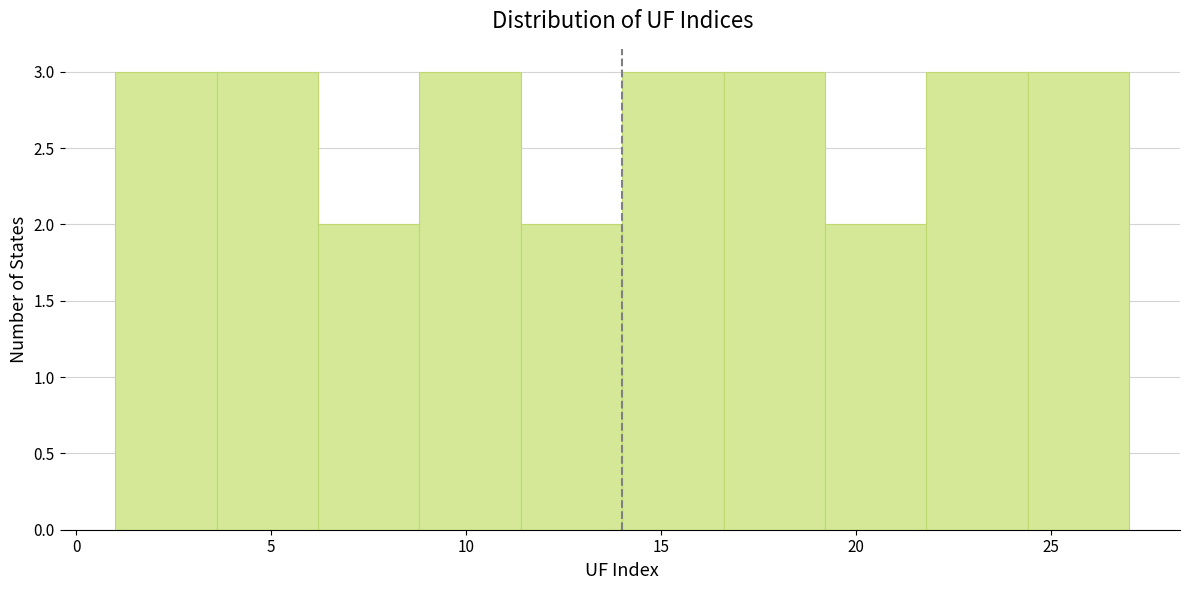

Reading left to right, list every bar in this chart as the range it spans on the x-axis followed by its height. Neither the bar edges nor the heights are printed on the chart, so give them approximately, as read against the axes.

1.0 to 3.6: 3
3.6 to 6.2: 3
6.2 to 8.8: 2
8.8 to 11.4: 3
11.4 to 14.0: 2
14.0 to 16.6: 3
16.6 to 19.2: 3
19.2 to 21.8: 2
21.8 to 24.4: 3
24.4 to 27.0: 3